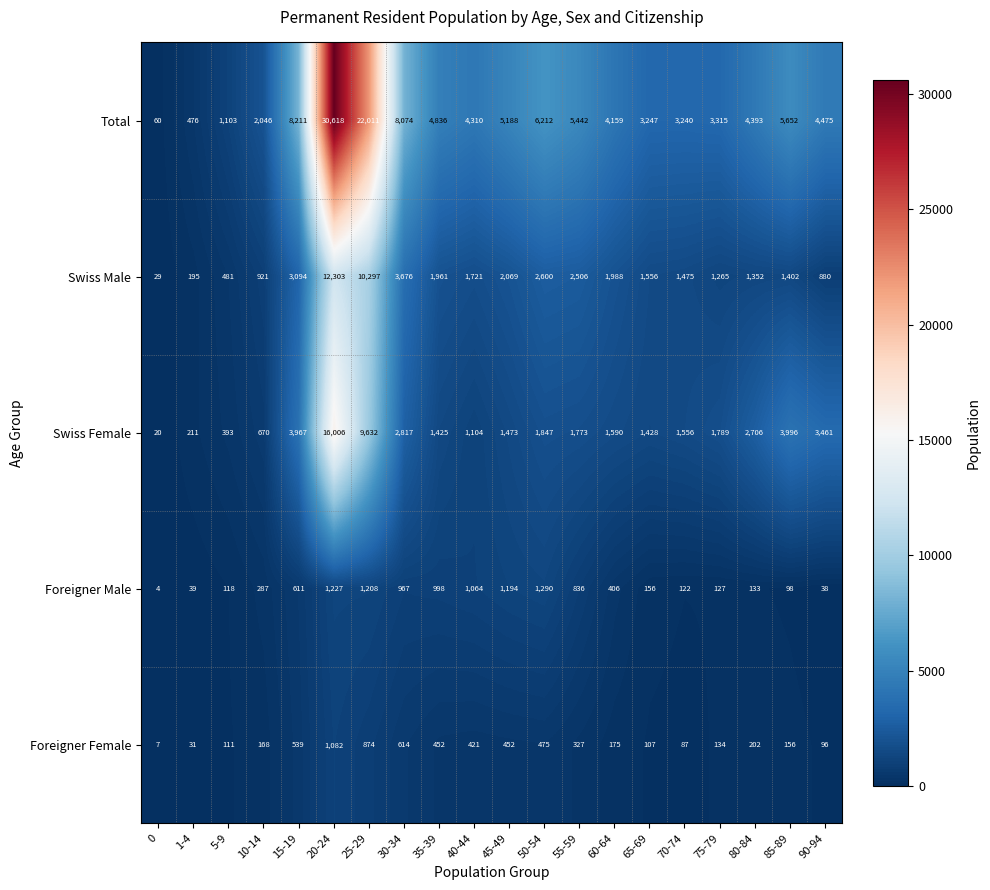

What is the sum of the Total values at 35-39 and 50-54?

11048